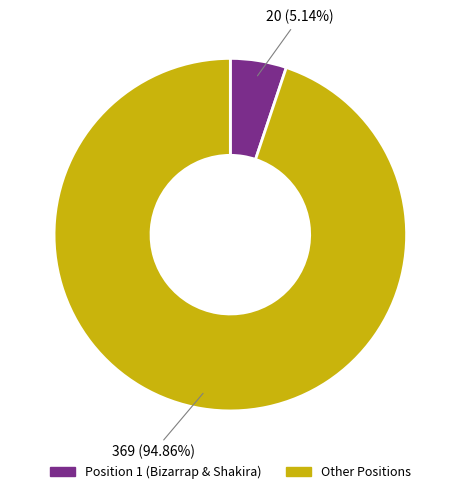

Approximately how many times larger is the value at Other Positions compared to Position 1 (Bizarrap & Shakira)?

18.5